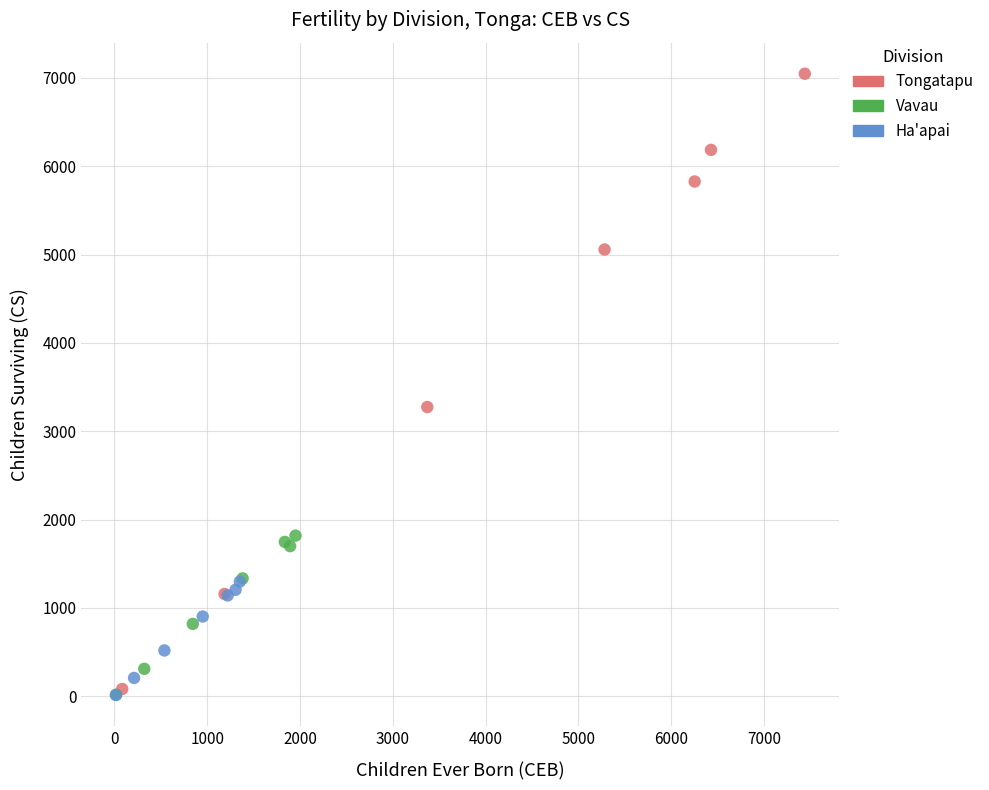

Which series has the largest Y range (max minus min)?

Tongatapu